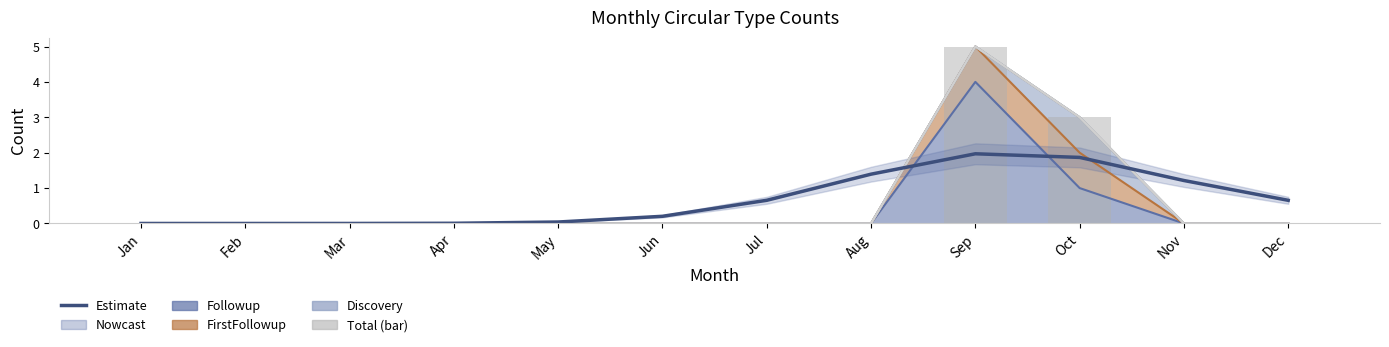

Reading left to right, what are all the values shown in this chart?

Estimate: 0.0	0.0	0.0	0.0	0.0	0.2	0.7	1.4	2.0	1.9	1.2	0.7
Total (bar): 0.0	0.0	0.0	0.0	0.0	0.0	0.0	0.0	5.0	3.0	0.0	0.0